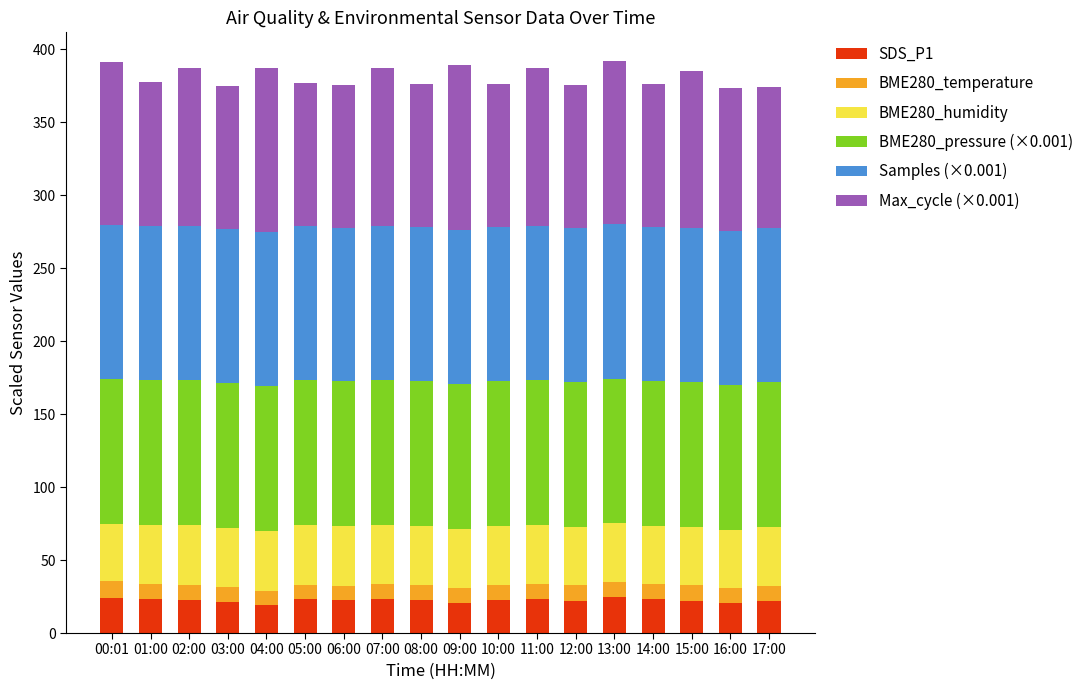

What is the total value across all series at 02:00?

387.4